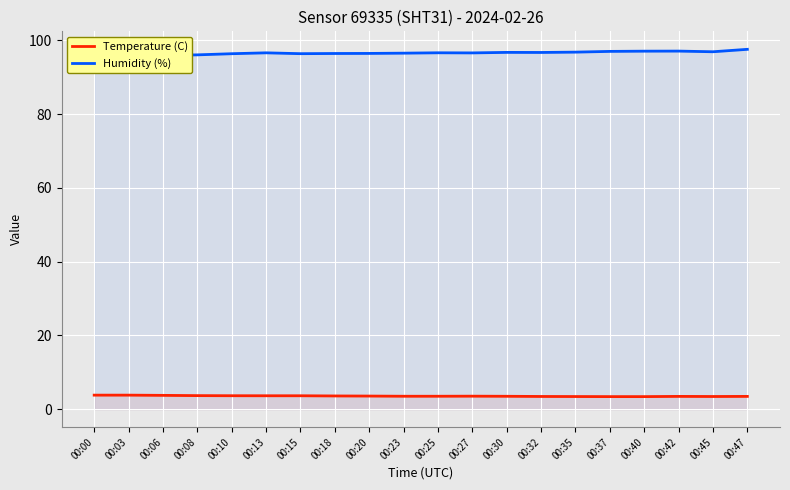

Reading left to right, transcribe all the data shown in this chart.

Temperature (C): 00:00=3.8	00:03=3.8	00:06=3.7	00:08=3.7	00:10=3.6	00:13=3.6	00:15=3.6	00:18=3.6	00:20=3.5	00:23=3.5	00:25=3.5	00:27=3.5	00:30=3.5	00:32=3.4	00:35=3.4	00:37=3.4	00:40=3.4	00:42=3.5	00:45=3.4	00:47=3.5
Humidity (%): 00:00=95.9	00:03=95.8	00:06=95.9	00:08=96.0	00:10=96.3	00:13=96.6	00:15=96.3	00:18=96.4	00:20=96.4	00:23=96.5	00:25=96.6	00:27=96.6	00:30=96.7	00:32=96.7	00:35=96.8	00:37=97.0	00:40=97.0	00:42=97.0	00:45=96.9	00:47=97.5